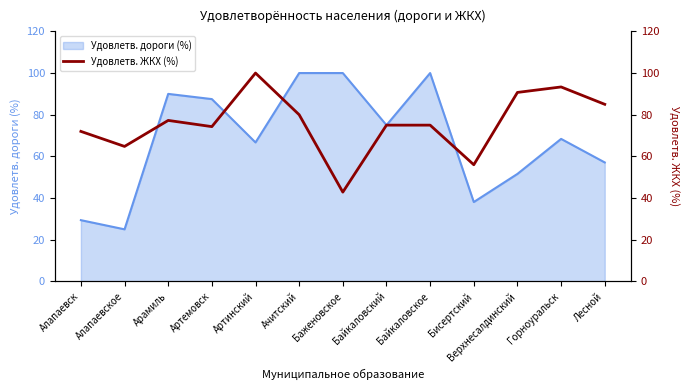

True or false: Удовлетв. дороги (%) has a value of 75.0 at Байкаловский.

True